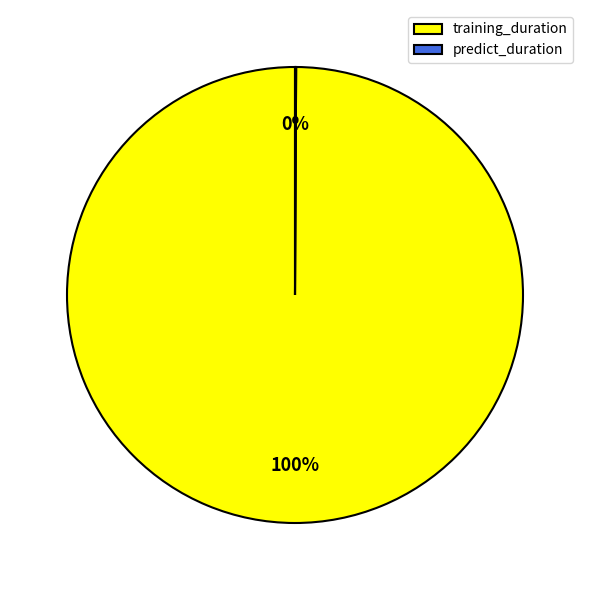

True or false: training_duration accounts for 93% of the total.

False